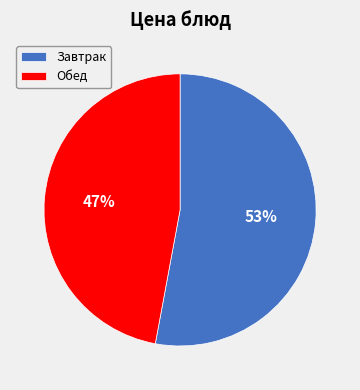

Does any single category account for the majority?

Yes